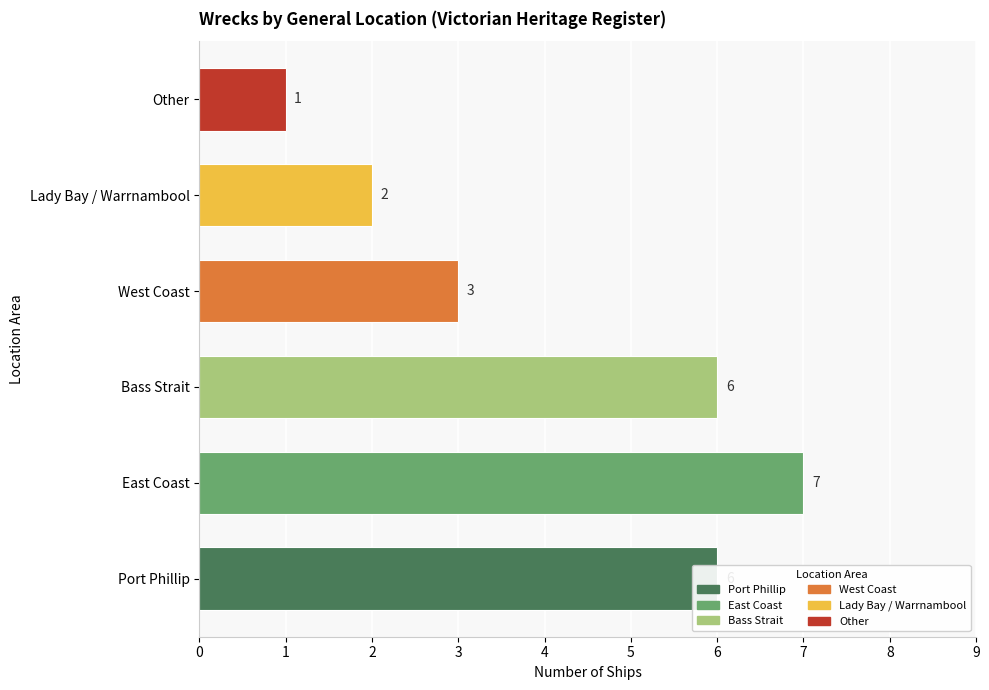

What is the difference between the second highest and minimum values?

5